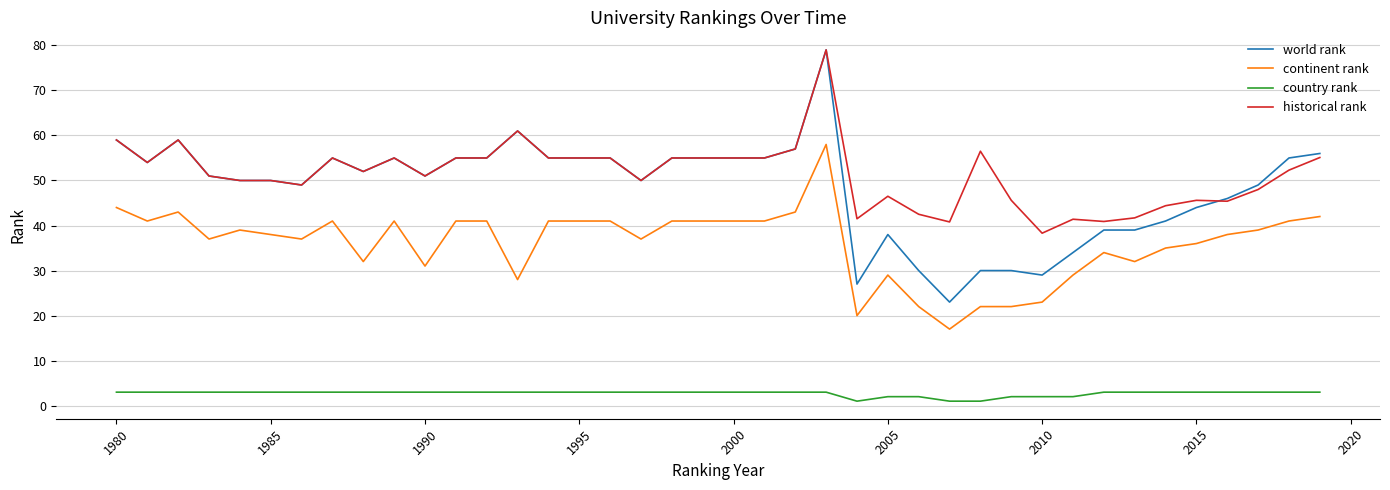

True or false: country rank and world rank cross at least once.

False